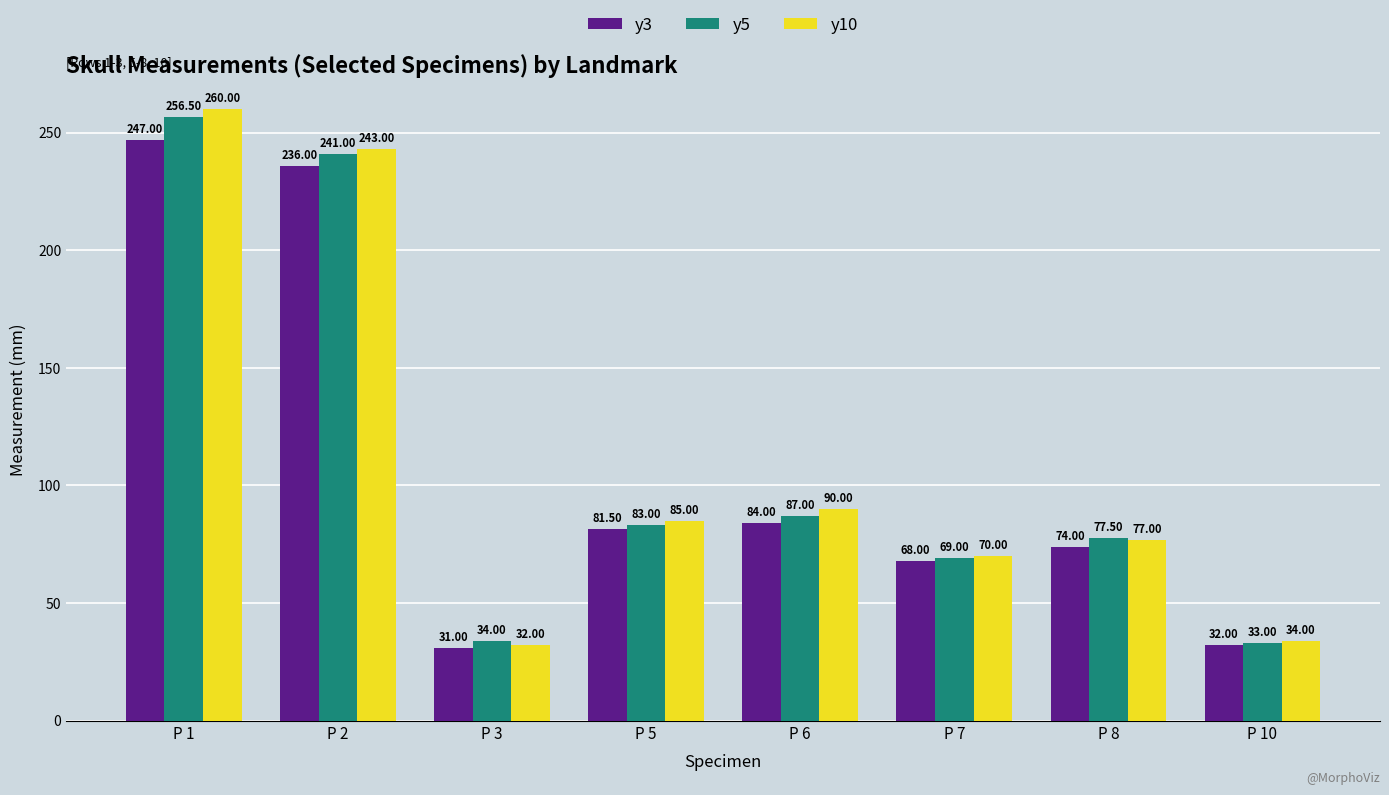

At how many categories does at least one series exceed 130?

2